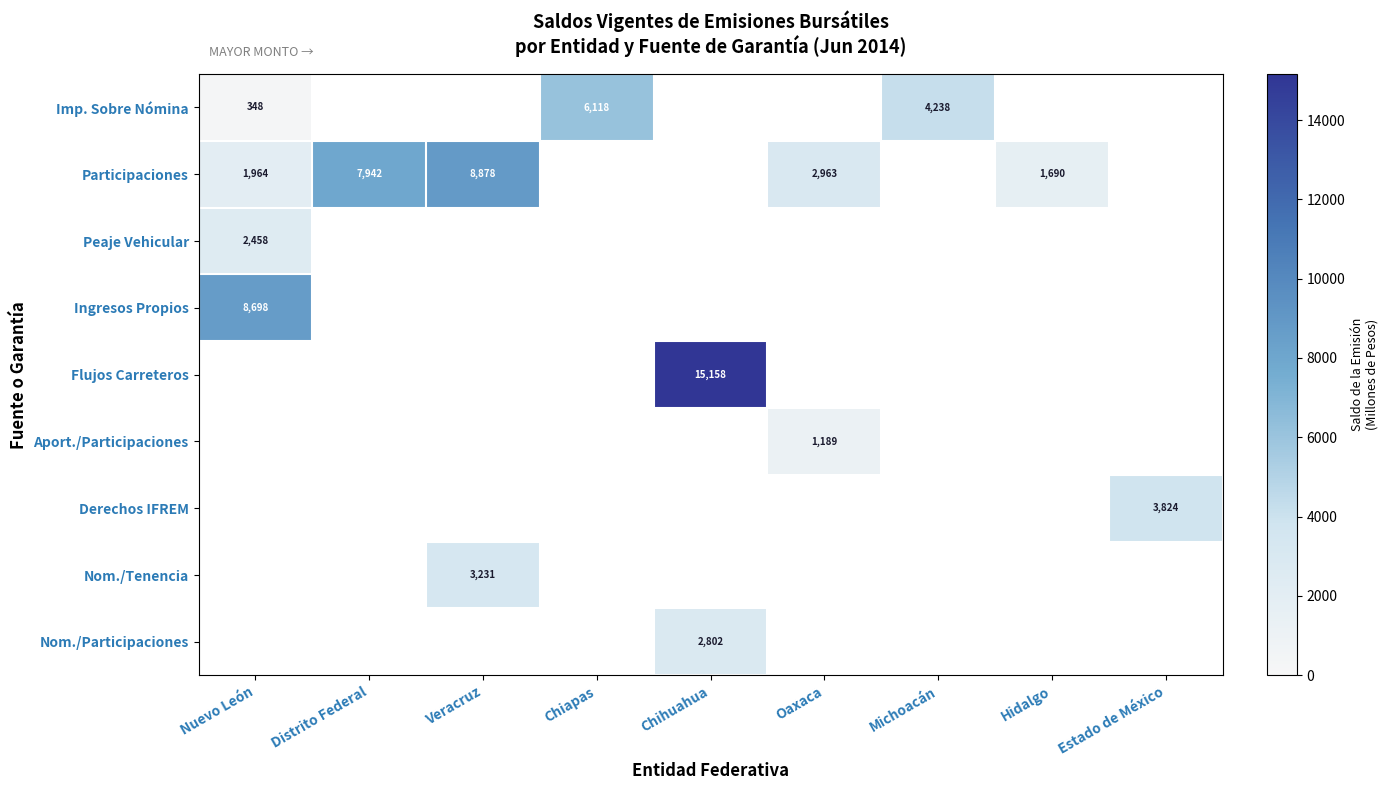

Which category has the highest value across all series?

Chihuahua